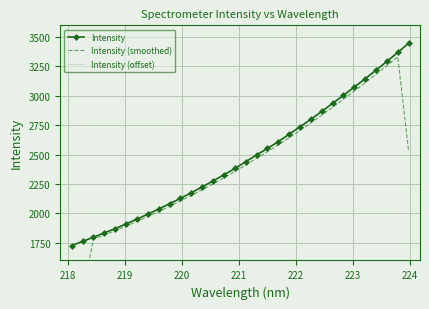

What are all the series names shown in the legend?

Intensity, Intensity (smoothed), Intensity (offset)